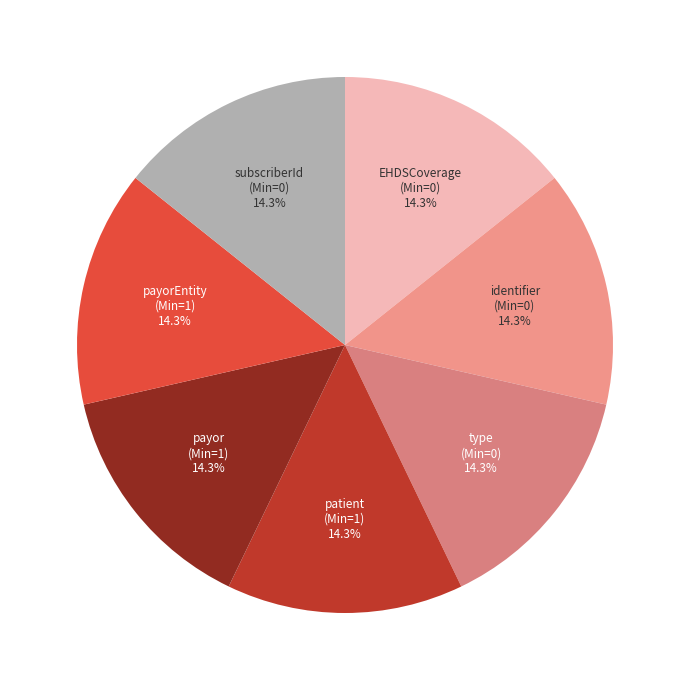

What is the ratio of the value at identifier (Min=0) to the value at EHDSCoverage (Min=0)?

1.0